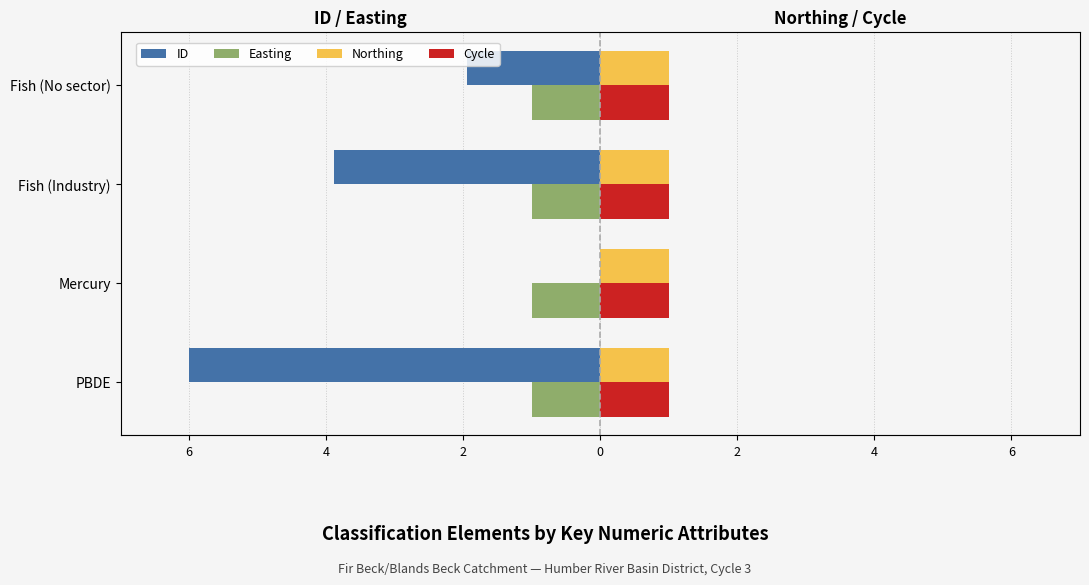

Between 4 and 2, which series saw the biggest shift?

ID